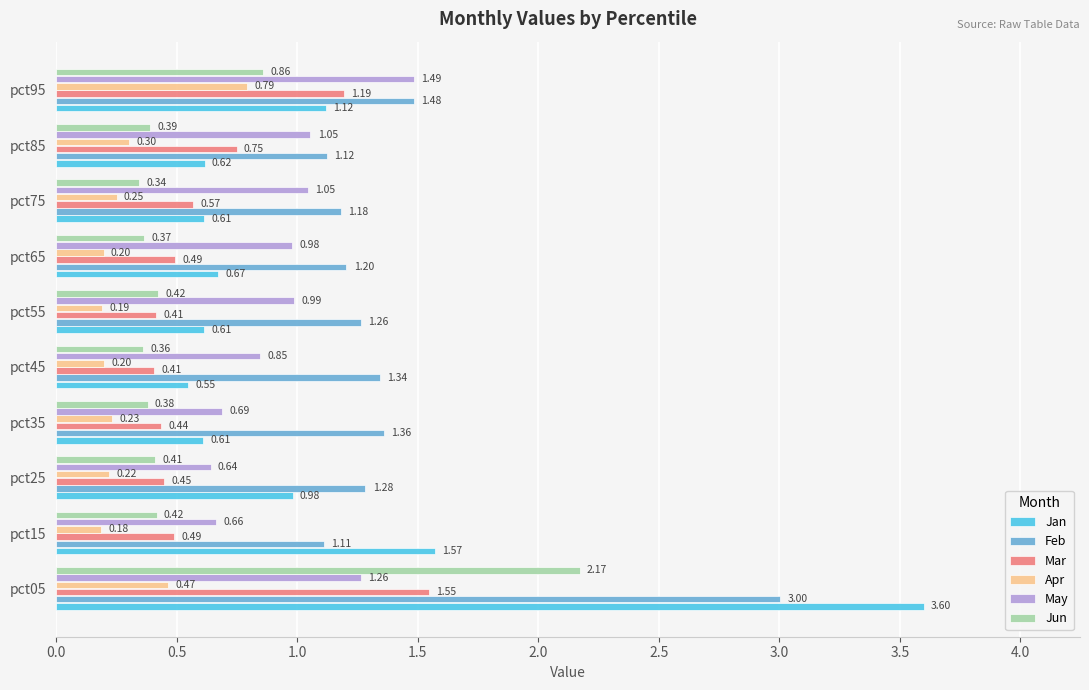

Which series has the largest range (max minus min)?

Jan